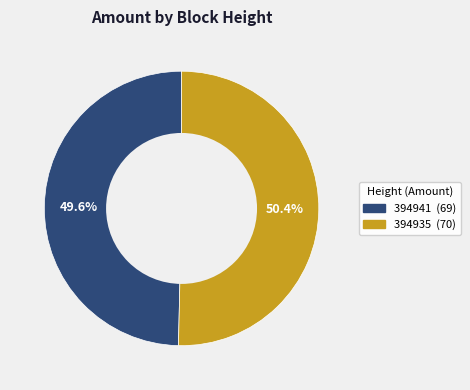

What is the smallest slice in the pie chart?

394941